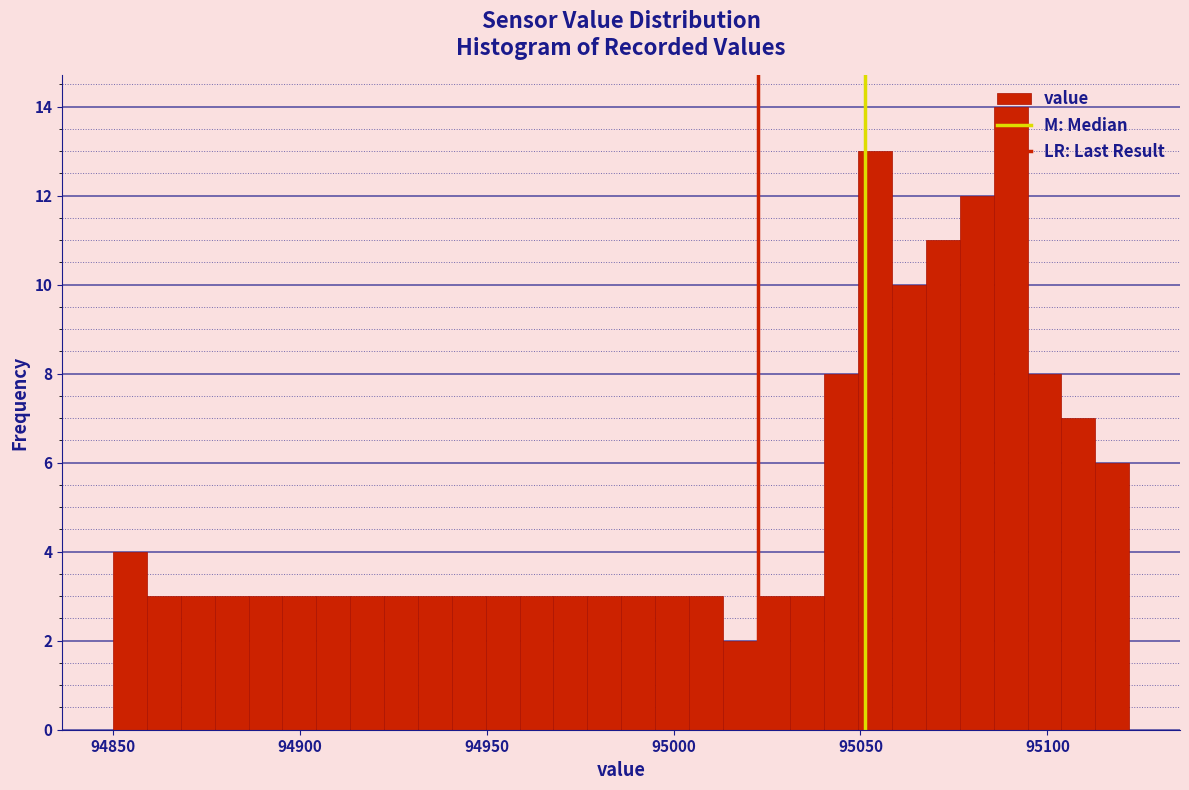

Read against the x-axis, roughly where is the centre of the tallest bar?

95090